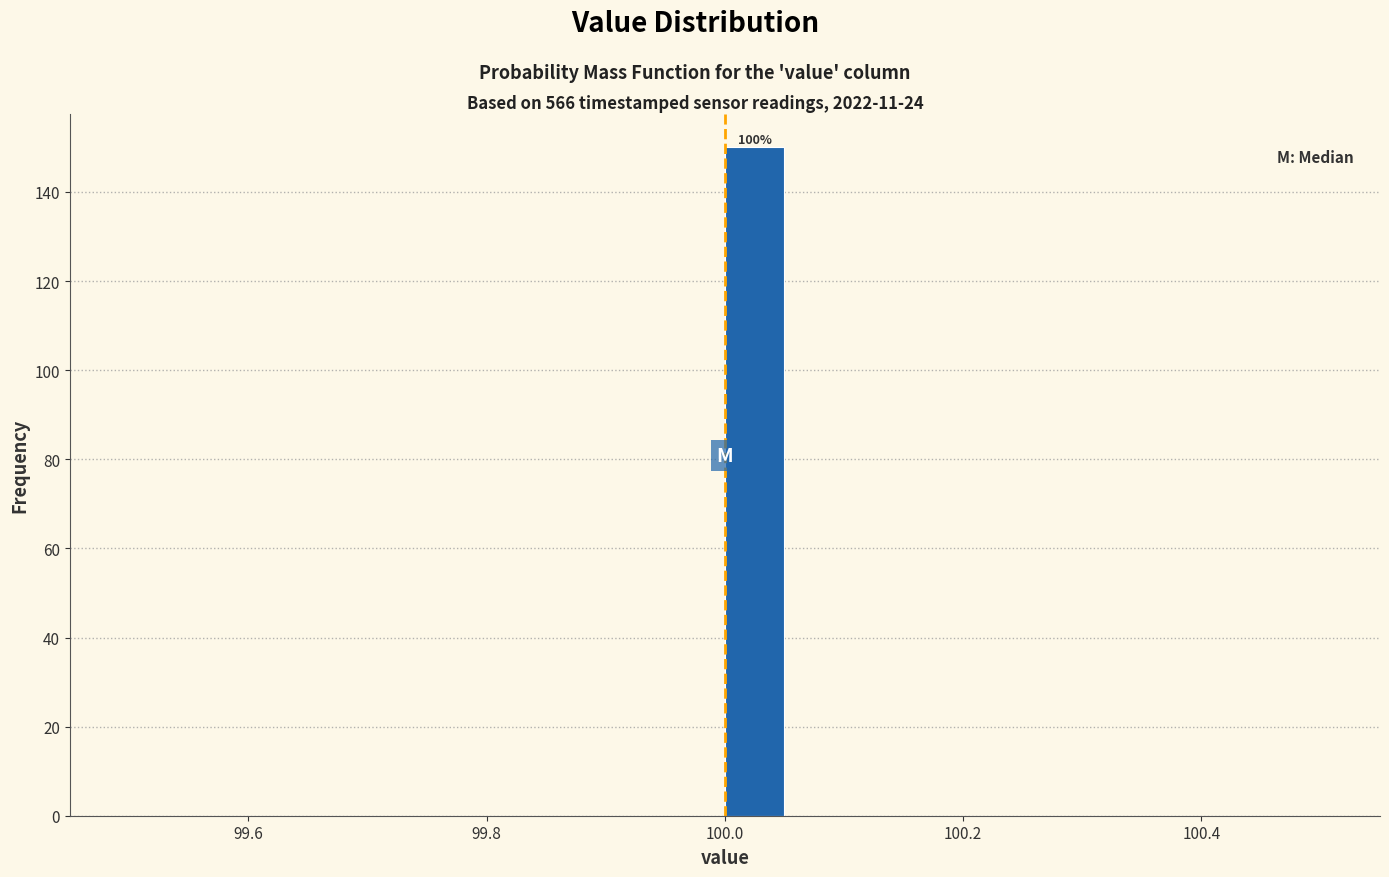

Around what value on the x-axis is the tallest bar? Give the approximate position of its centre, as read against the axis.

100.02